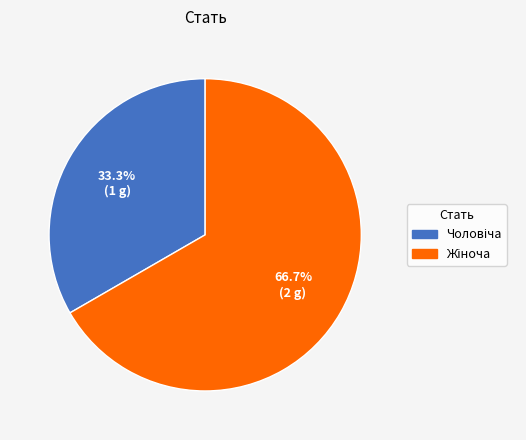

Is there a majority slice in this chart?

Yes